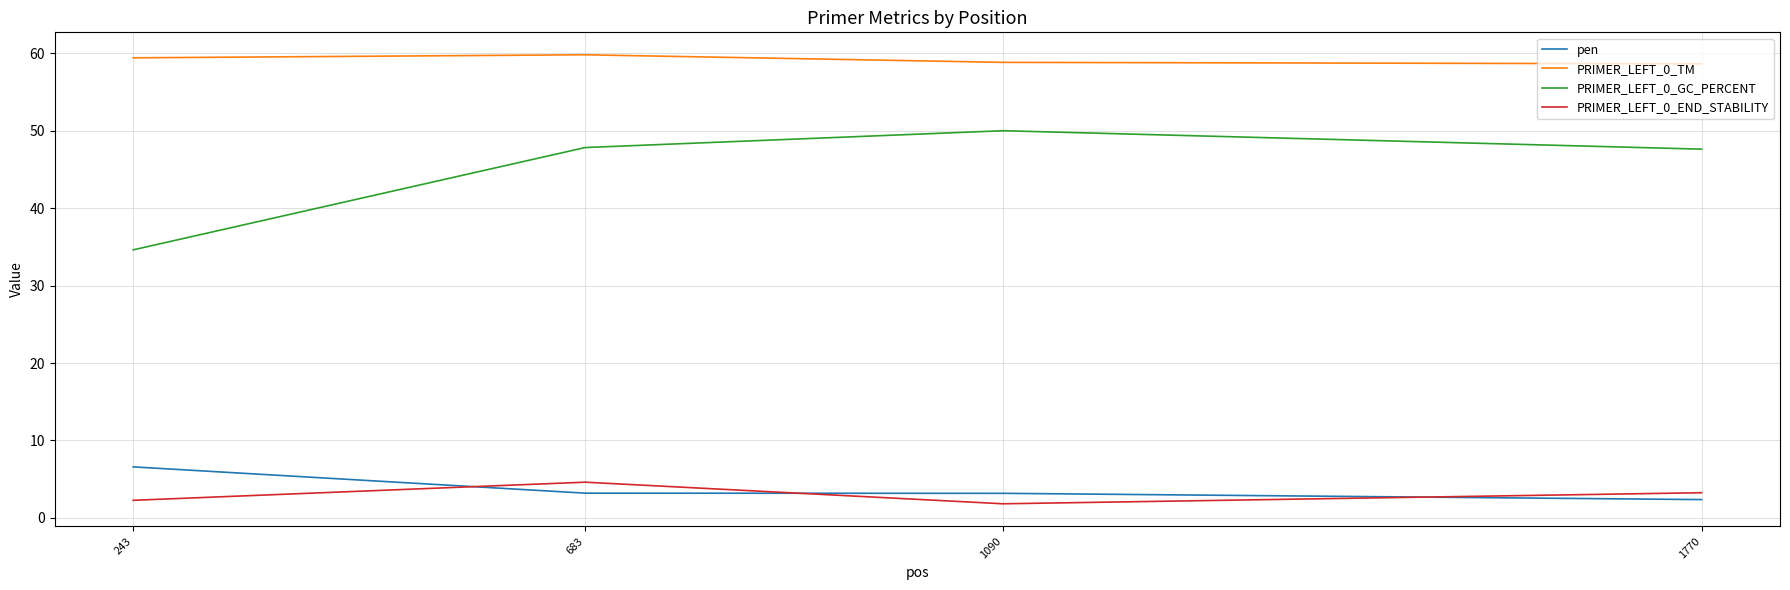

What is the difference between the maximum and minimum values in the PRIMER_LEFT_0_GC_PERCENT series?

15.4